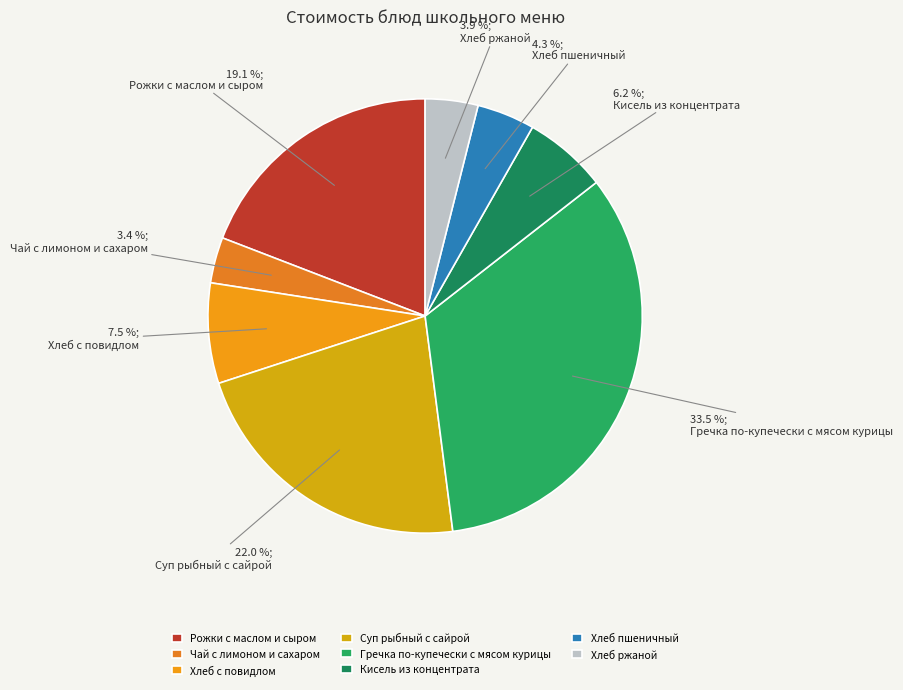

Count the number of slices in the pie.

8